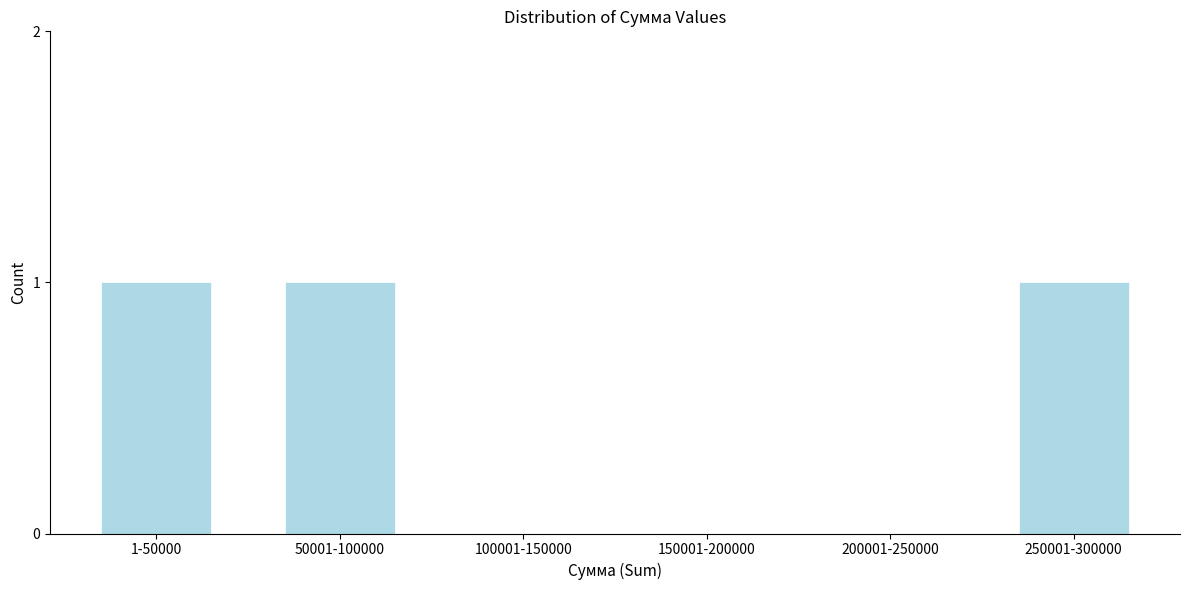

Reading left to right, what are all the values shown in this chart?

1-50000=1	50001-100000=1	100001-150000=0	150001-200000=0	200001-250000=0	250001-300000=1